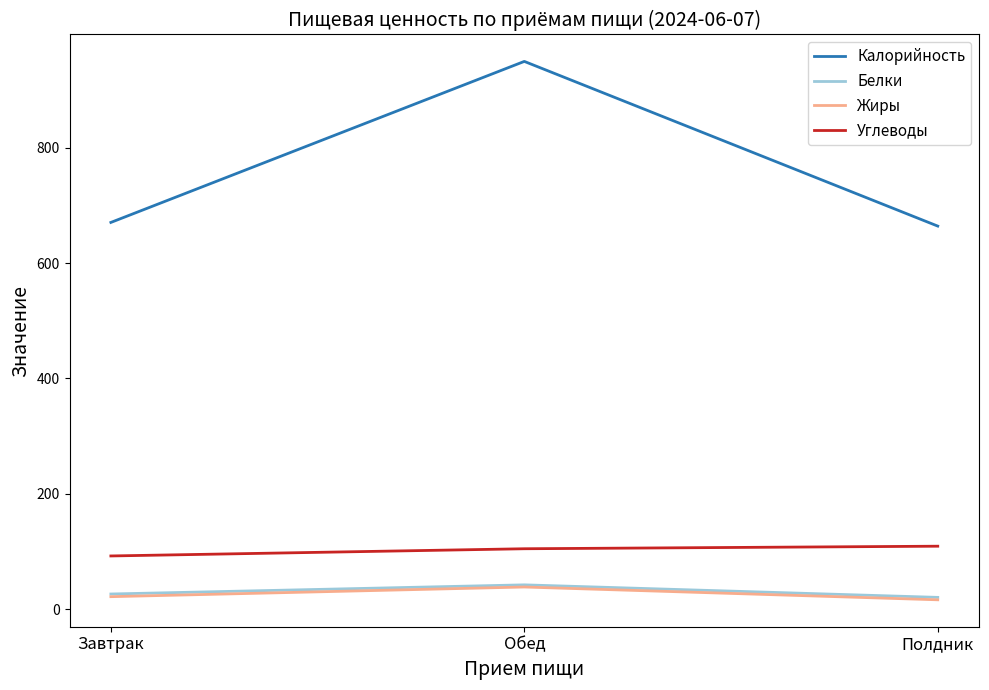

Is it true that Углеводы equals 23.1 at Полдник?

False